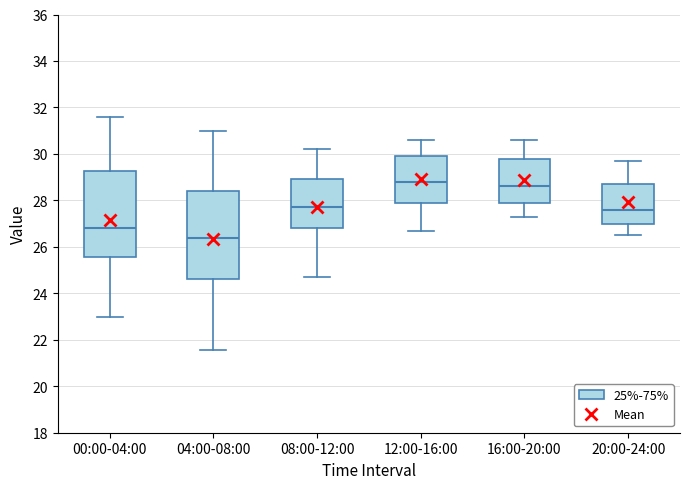

Reading left to right, read every box against the y-axis: the position of its median line, the range the box covers, and the ends of its whiskers. The values are not printed on the chart, so give them approximately, as read against the axis.

00:00-04:00: median 26.8, box 25.6 to 29.2, whiskers 23.0 to 31.6
04:00-08:00: median 26.4, box 24.6 to 28.4, whiskers 21.6 to 31.0
08:00-12:00: median 27.8, box 26.8 to 29.0, whiskers 24.8 to 30.2
12:00-16:00: median 28.8, box 28.0 to 30.0, whiskers 26.8 to 30.6
16:00-20:00: median 28.6, box 28.0 to 29.8, whiskers 27.4 to 30.6
20:00-24:00: median 27.6, box 27.0 to 28.8, whiskers 26.6 to 29.8